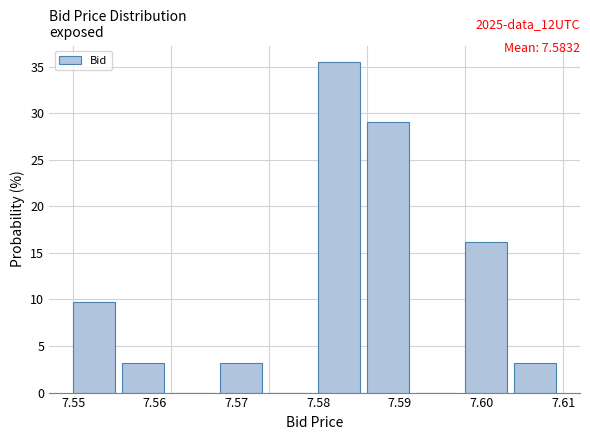

Over which range of the x-axis is the bar tallest?

7.580 to 7.586